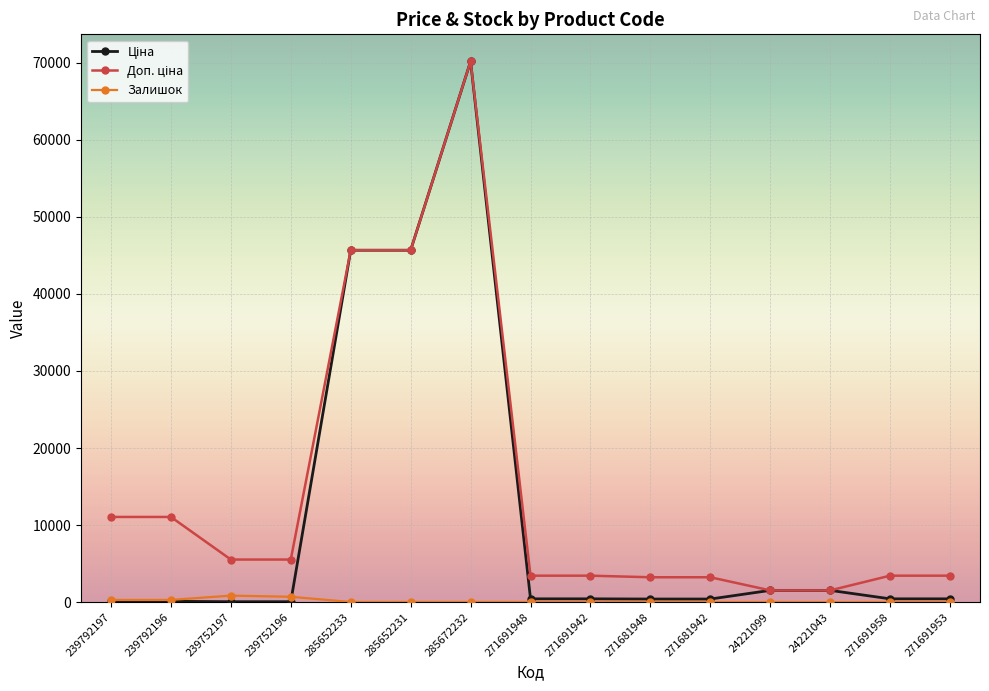

What is the smallest value displayed?

4.0